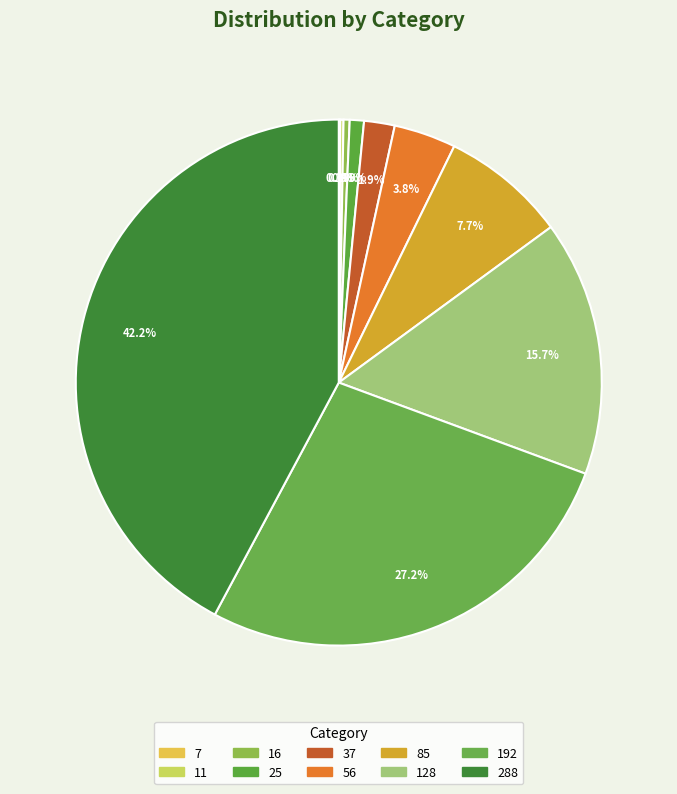

The 288 slice represents 42% of the pie. True or false?

True